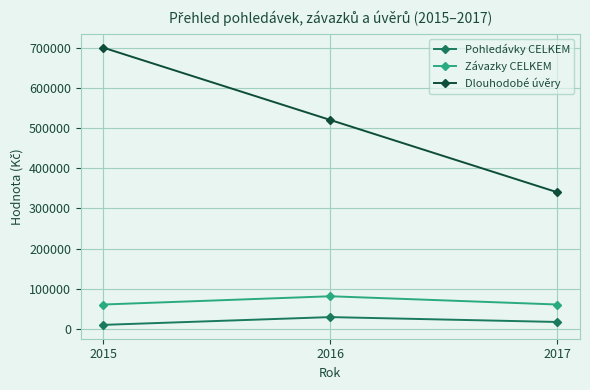

Is the value of Závazky CELKEM at 2015 greater than the value of Dlouhodobé úvěry at 2017?

No